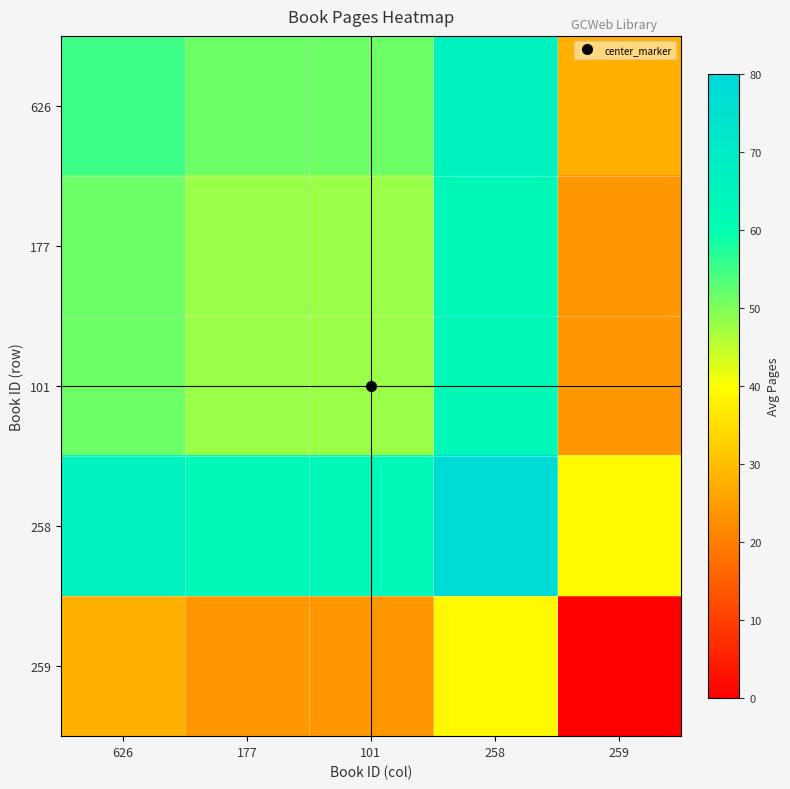

At how many categories does at least one series exceed 72?

1